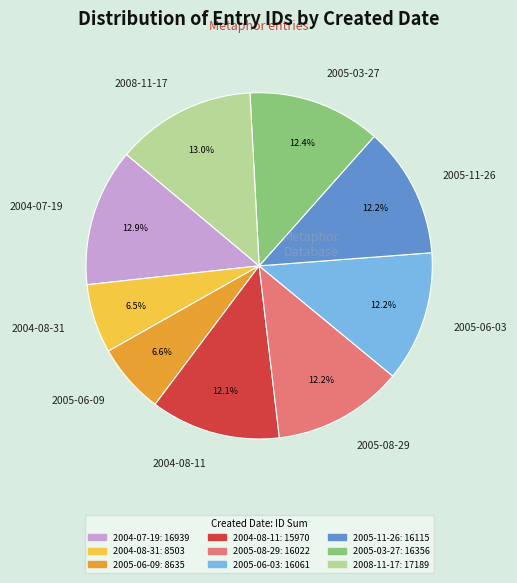

Is it true that 2005-06-03 is 1% of the pie?

False